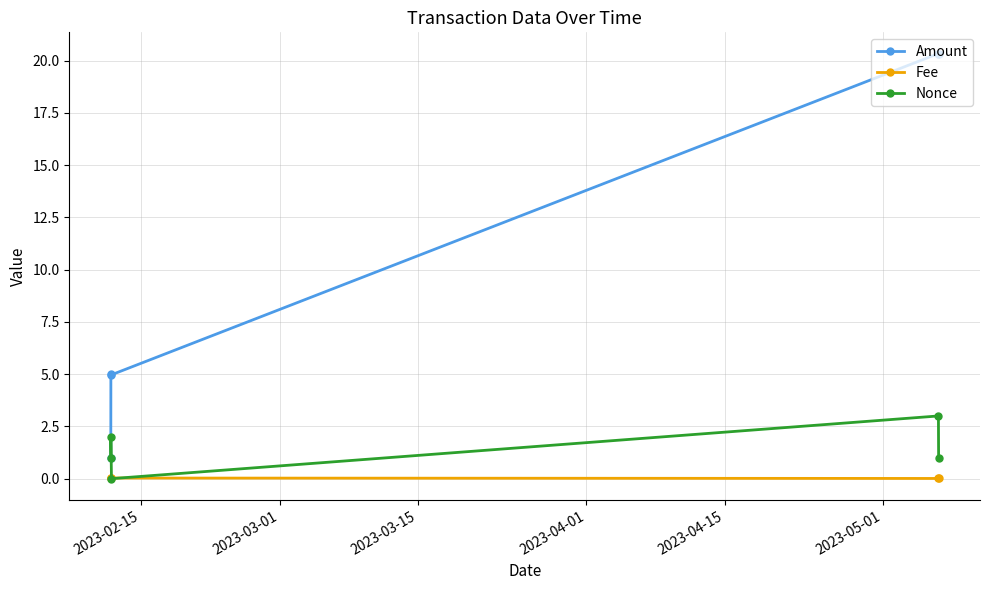

True or false: Amount and Fee cross at least once.

False